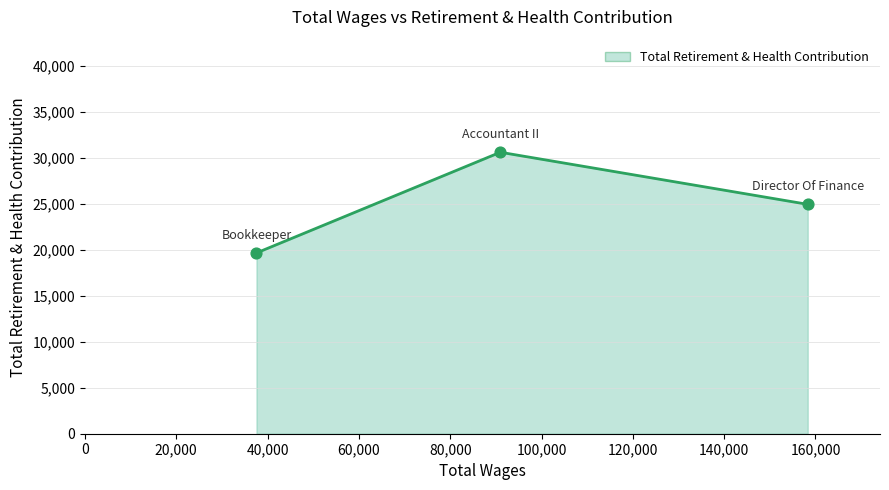

What is the change in value from Director Of Finance to Accountant II?

+5670